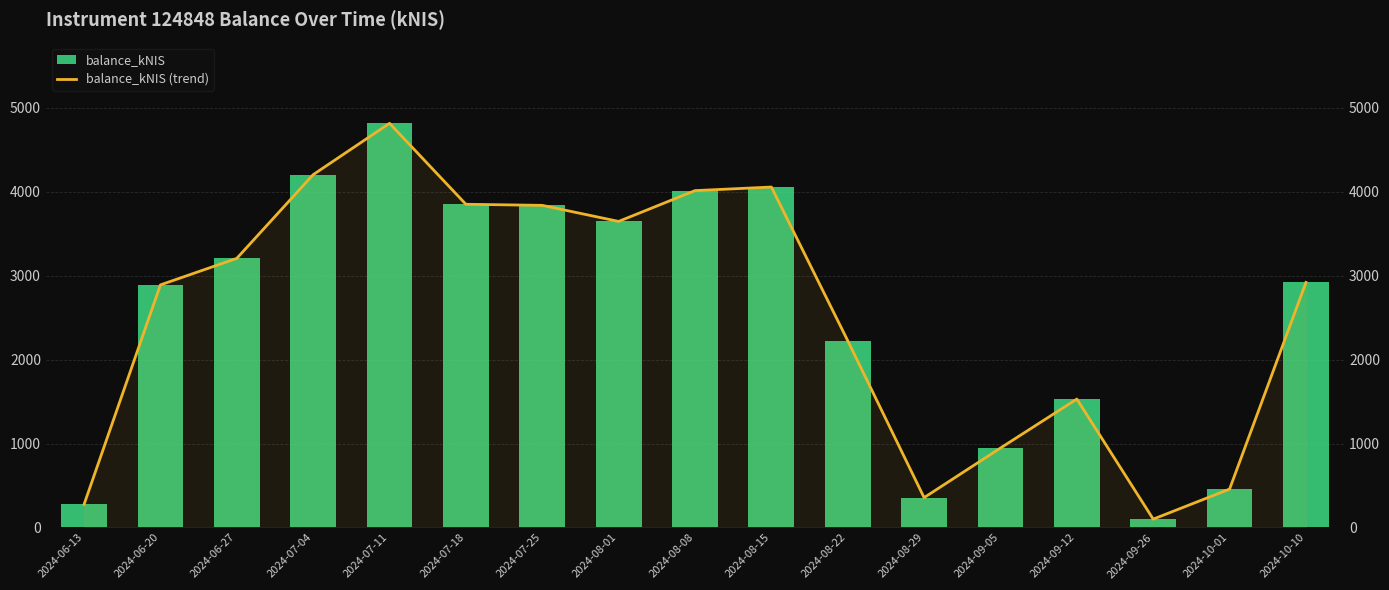

Read the balance_kNIS value at 2024-07-25.

3838.3